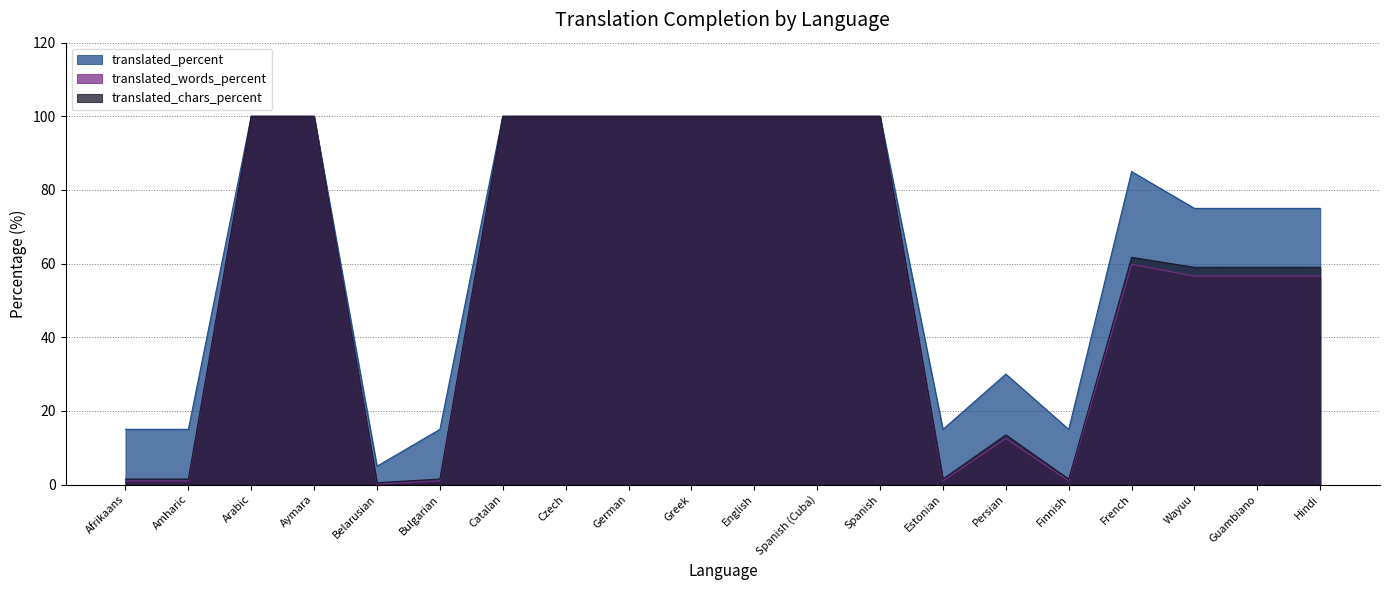

The translated_percent series shows 15.0 at Estonian. True or false?

True